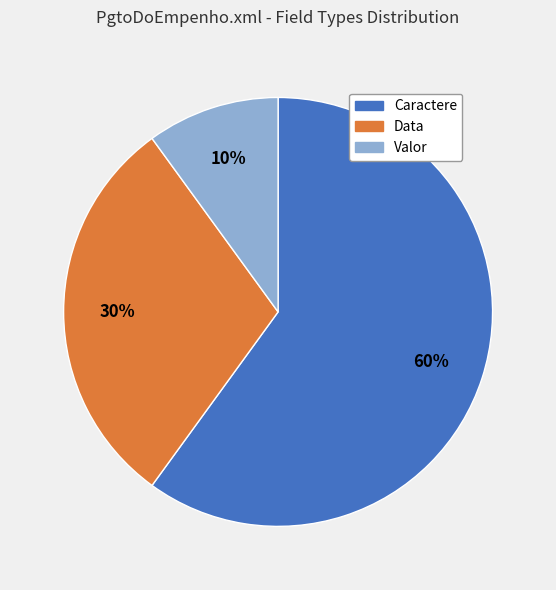

Which category has the smallest portion of the pie?

Valor